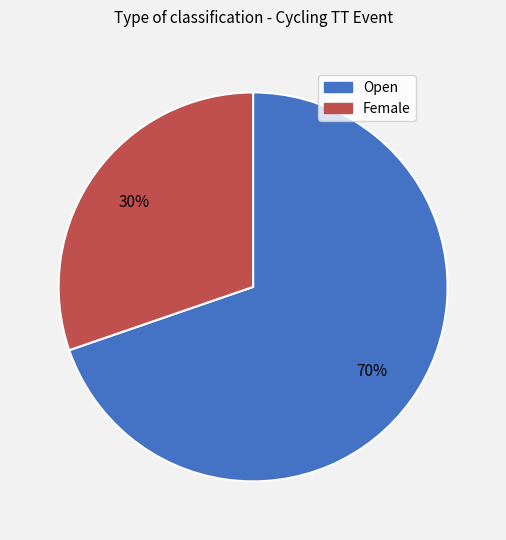

What percentage is the Open slice, to the nearest percent?

70%